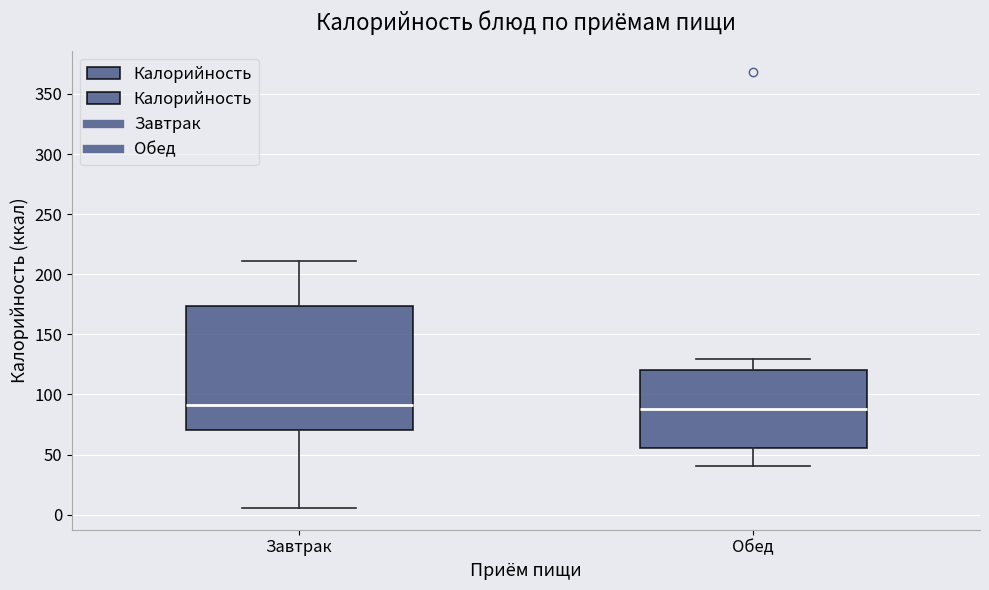

Comparing the boxes themselves (not the whiskers), which one is the tallest?

Завтрак